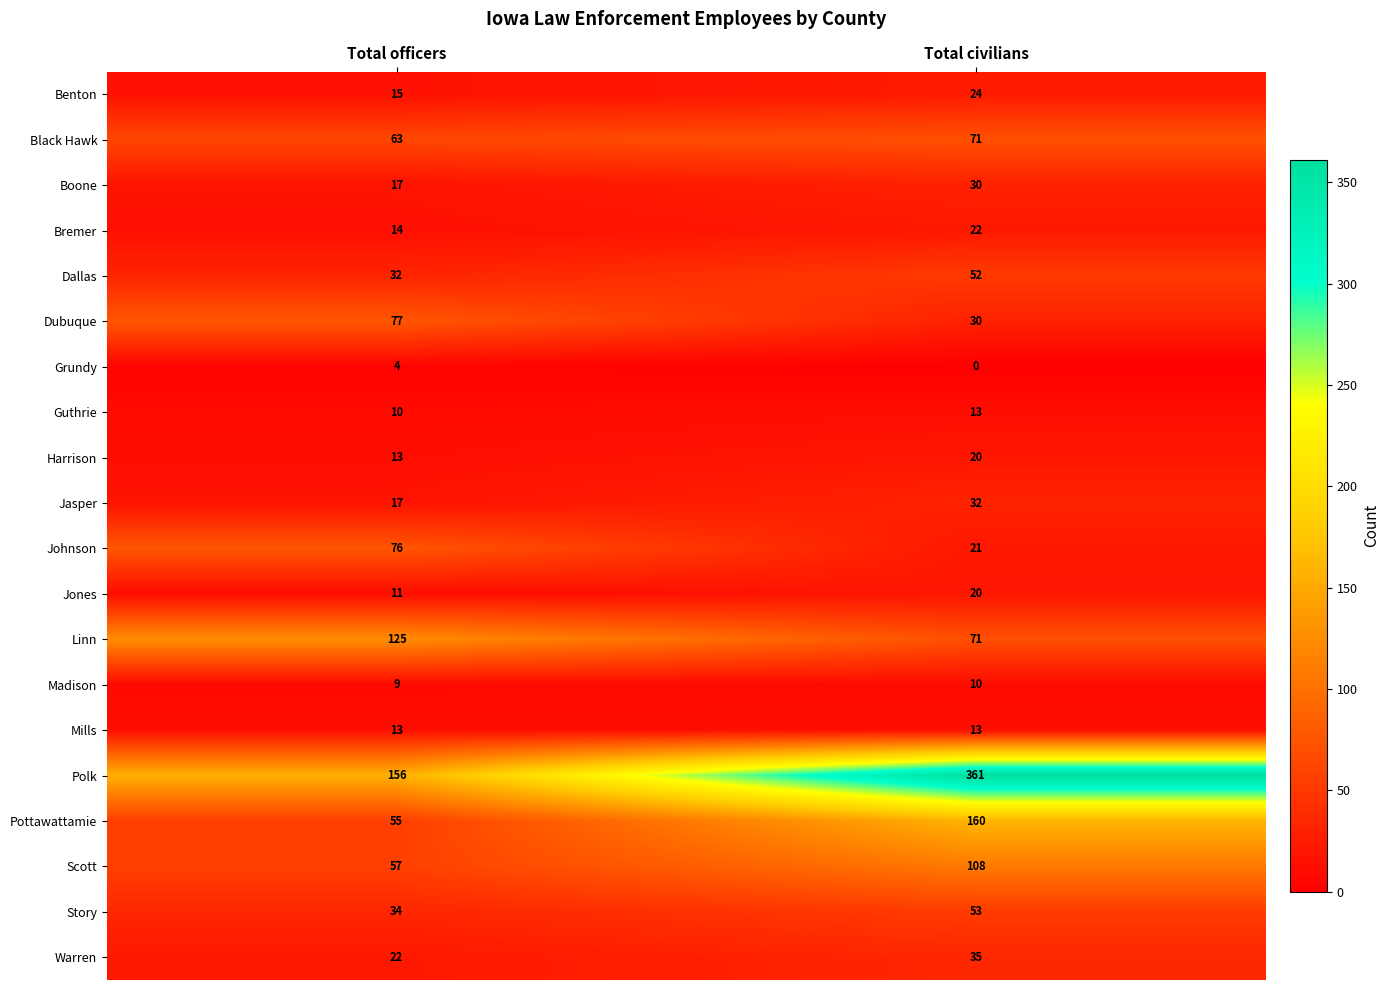

What is the difference between the highest and lowest values at Total officers?

152